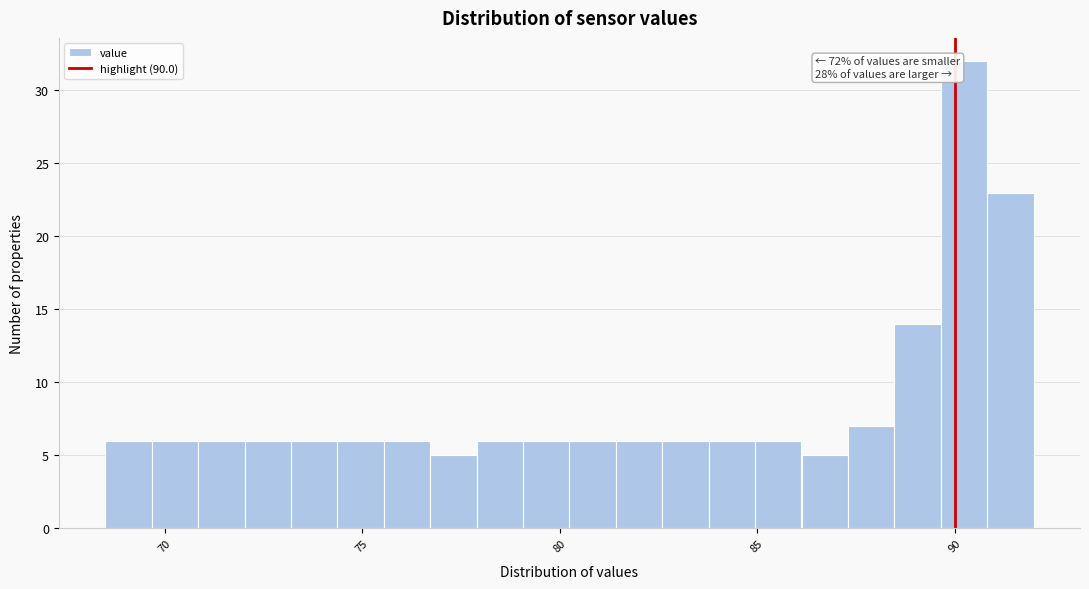

Read against the x-axis, roughly where is the centre of the tallest bar?

90.0